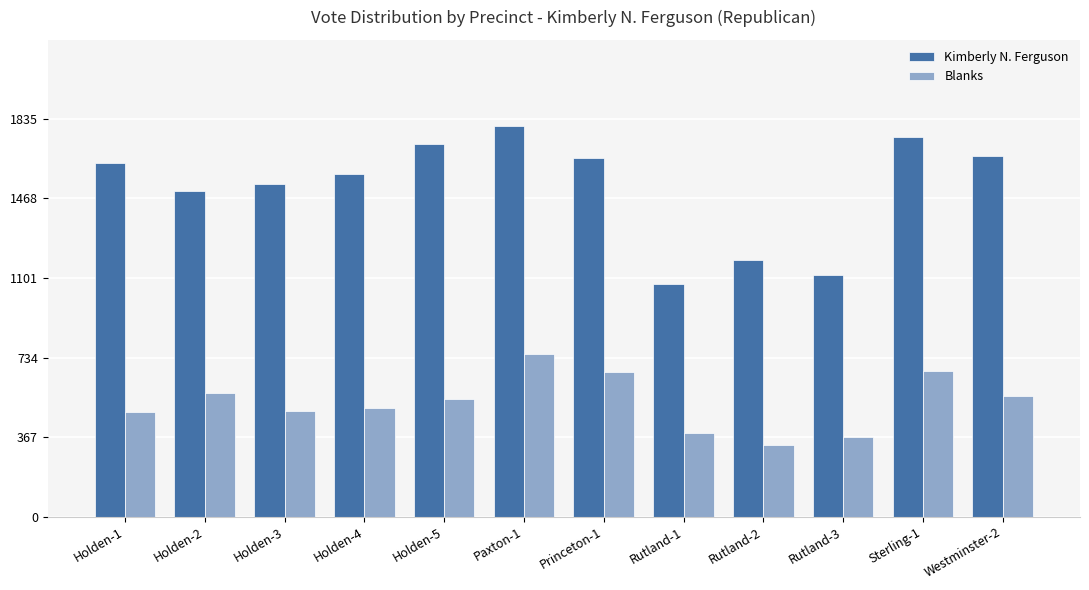

Is the value of Blanks at Westminster-2 greater than the value of Kimberly N. Ferguson at Holden-4?

No